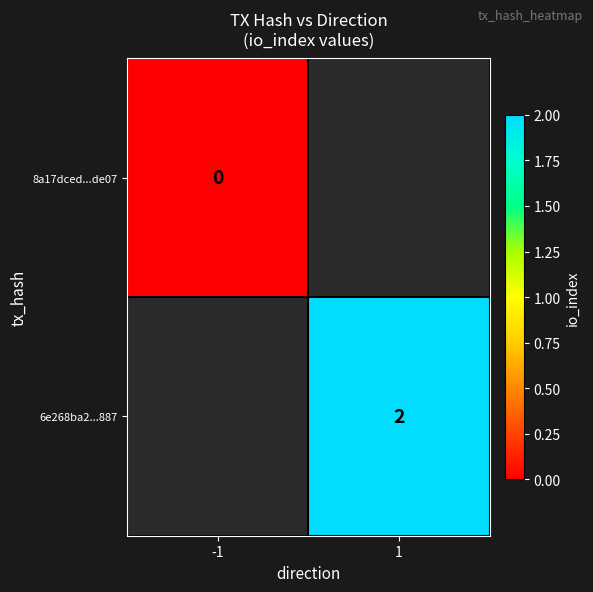

True or false: 6e268ba2...887 has a value of 0 at 1.

False